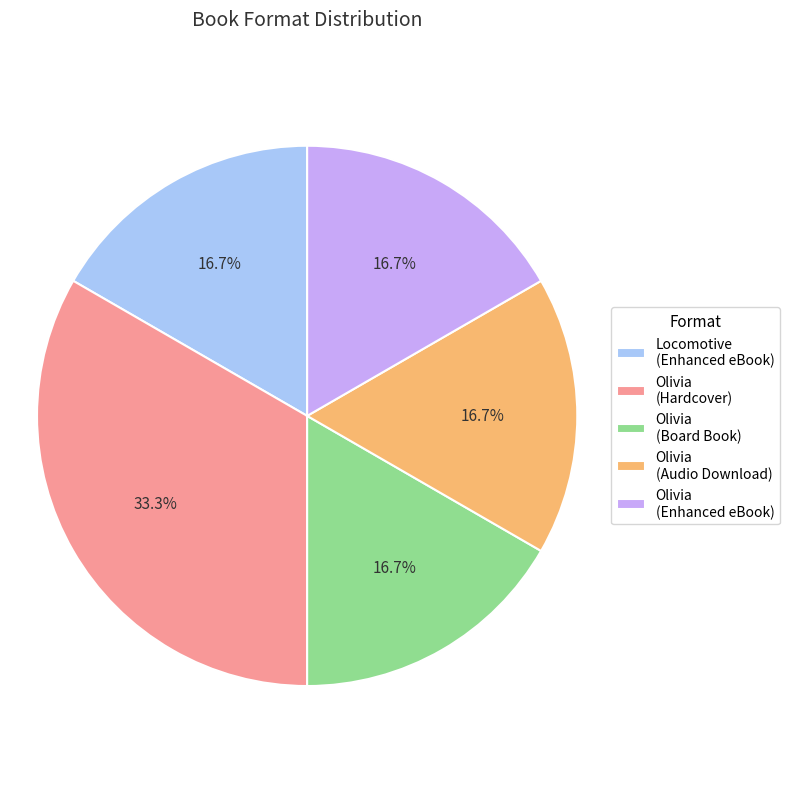

Which slice is the largest?

Olivia (Hardcover)